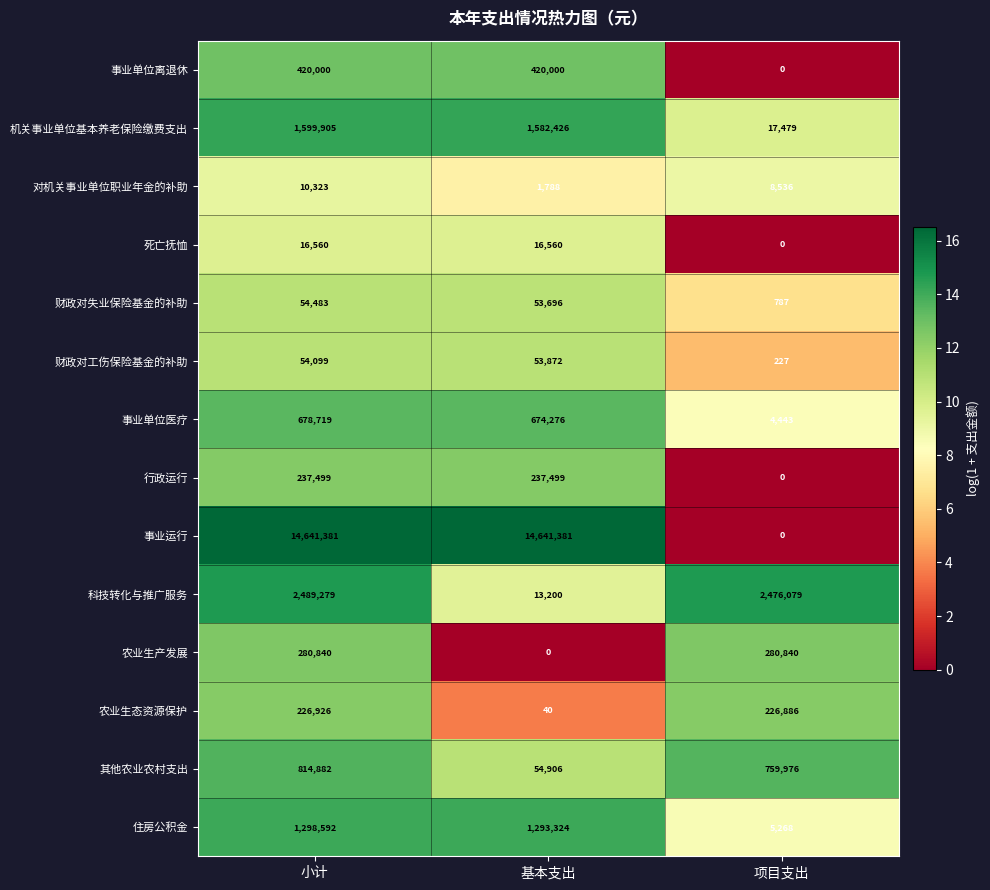

How many data points does each series have?

3